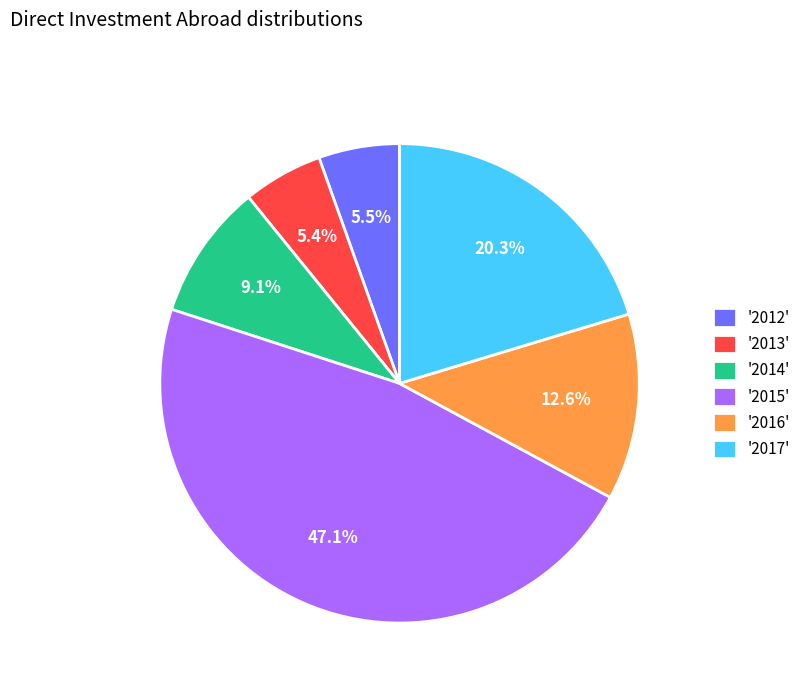

To the nearest percent, what is the difference between the largest and smallest slice percentages?

42%